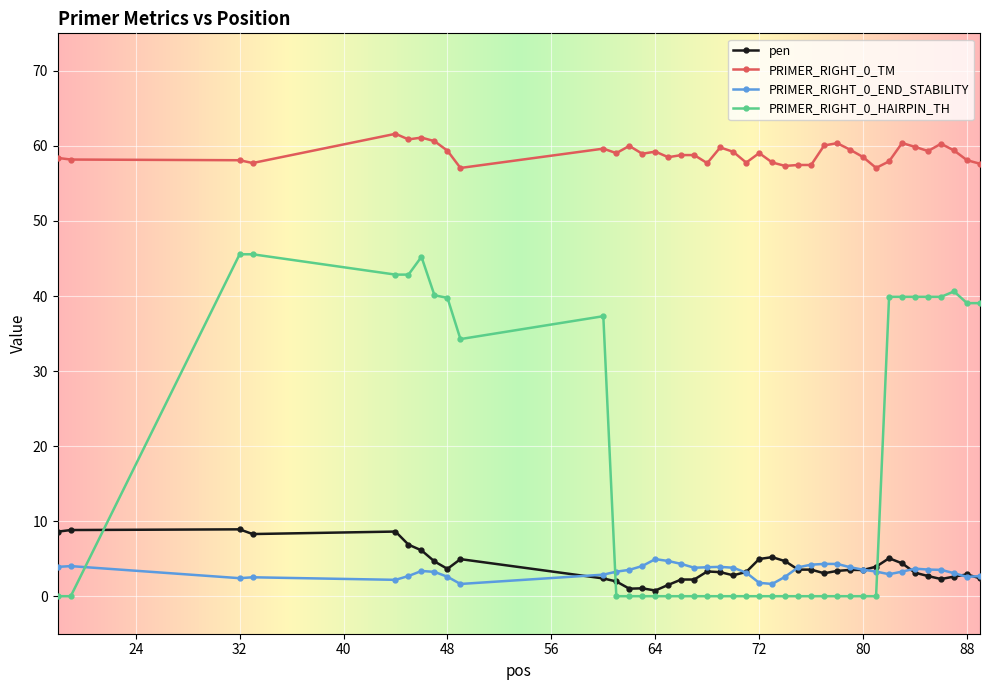

What are all the series names shown in the legend?

pen, PRIMER_RIGHT_0_TM, PRIMER_RIGHT_0_END_STABILITY, PRIMER_RIGHT_0_HAIRPIN_TH